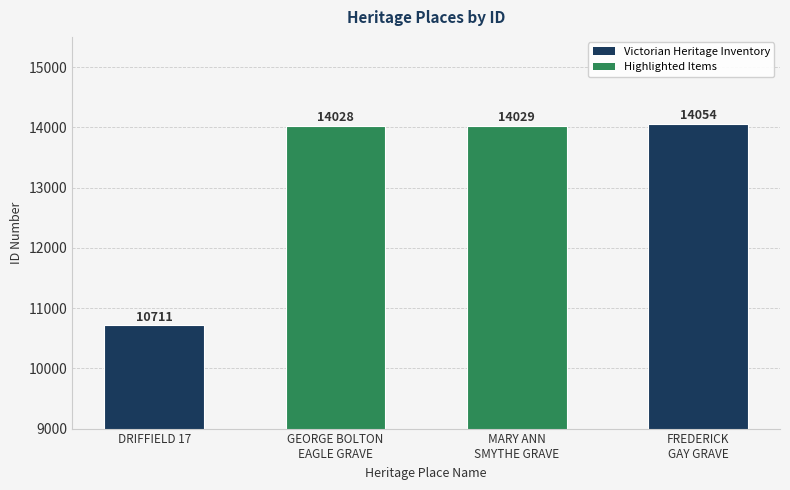

At which category does the chart reach its peak across all series?

FREDERICK
GAY GRAVE